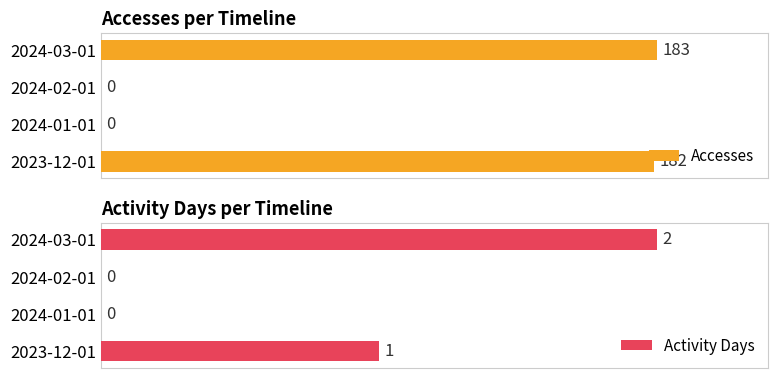

Rank the series by their maximum value, from highest to lowest.

Accesses, Activity Days